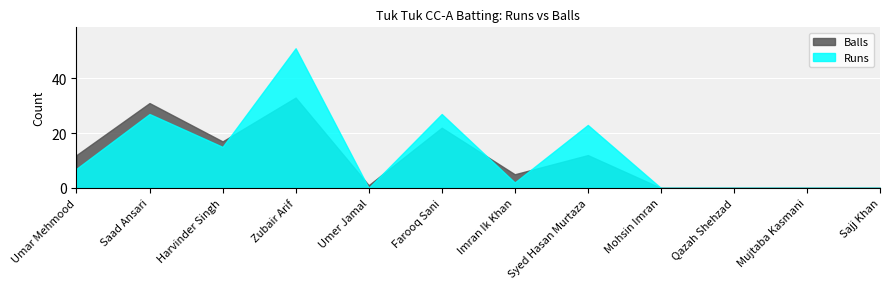

What is the average value of the Balls series?

11